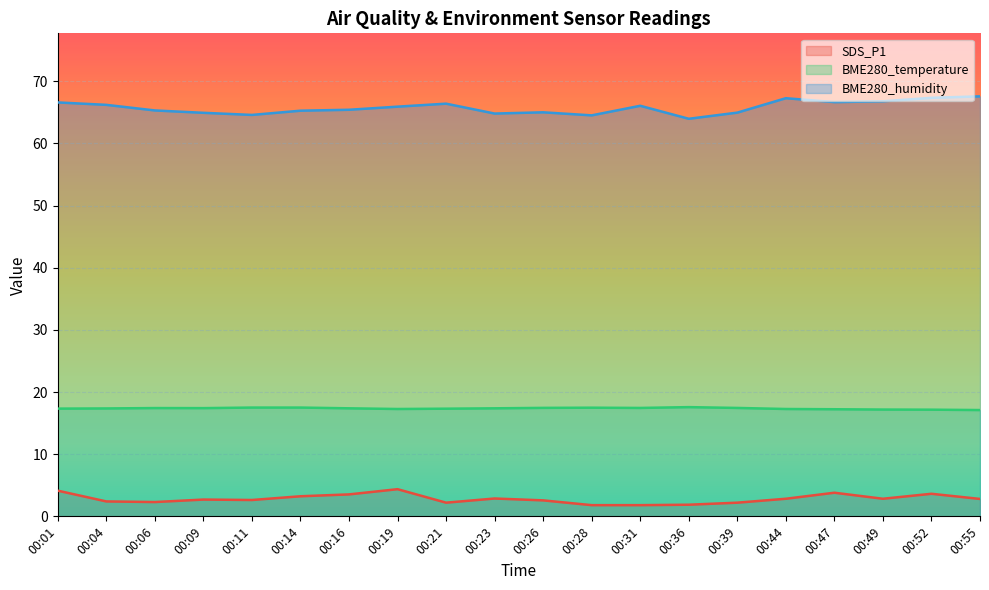

Is the value of SDS_P1 at 00:36 greater than the value of BME280_temperature at 00:55?

No